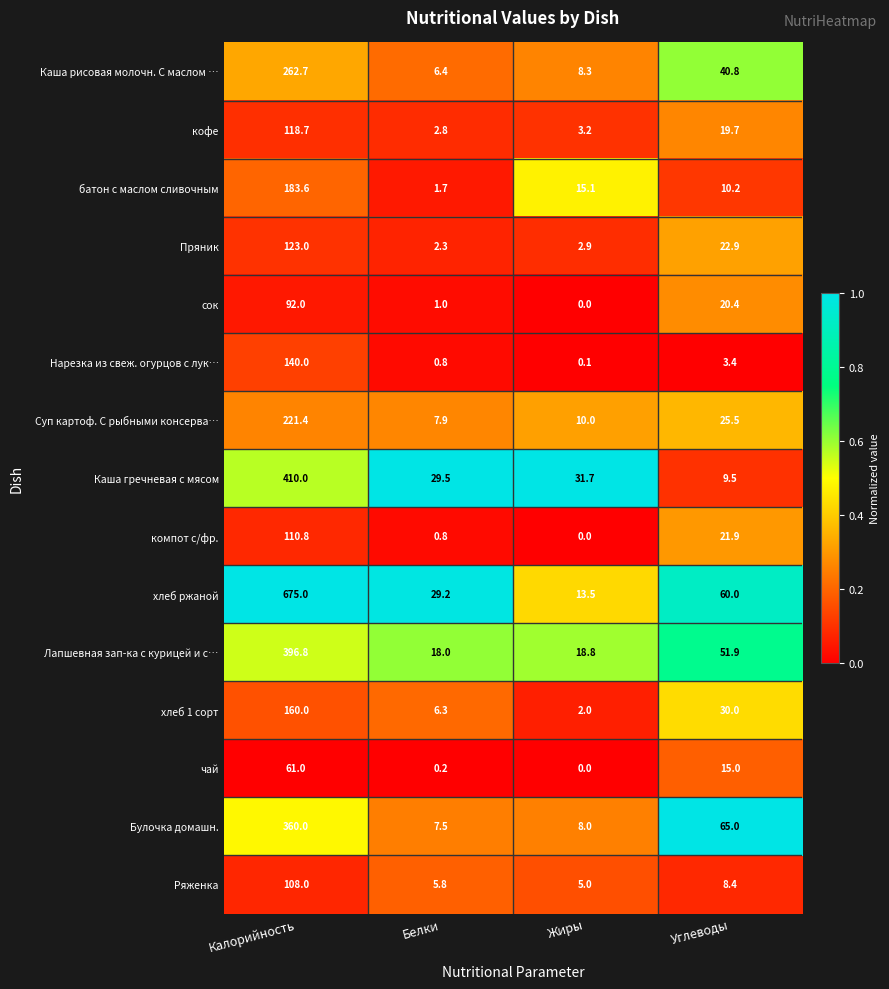

Which series has the largest total across all categories?

хлеб ржаной